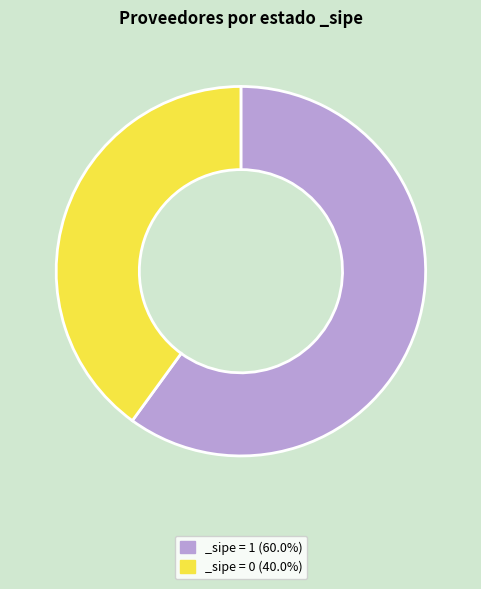

Is _sipe = 0 (40.0%) the majority of the pie?

No